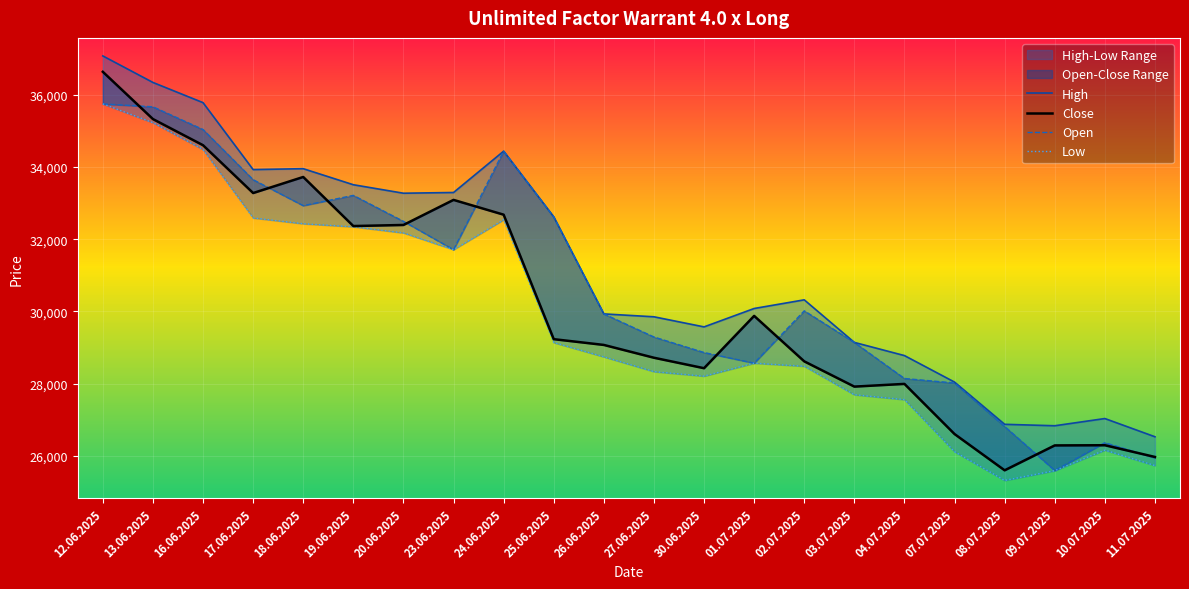

What is the average value of the Low series?

29766